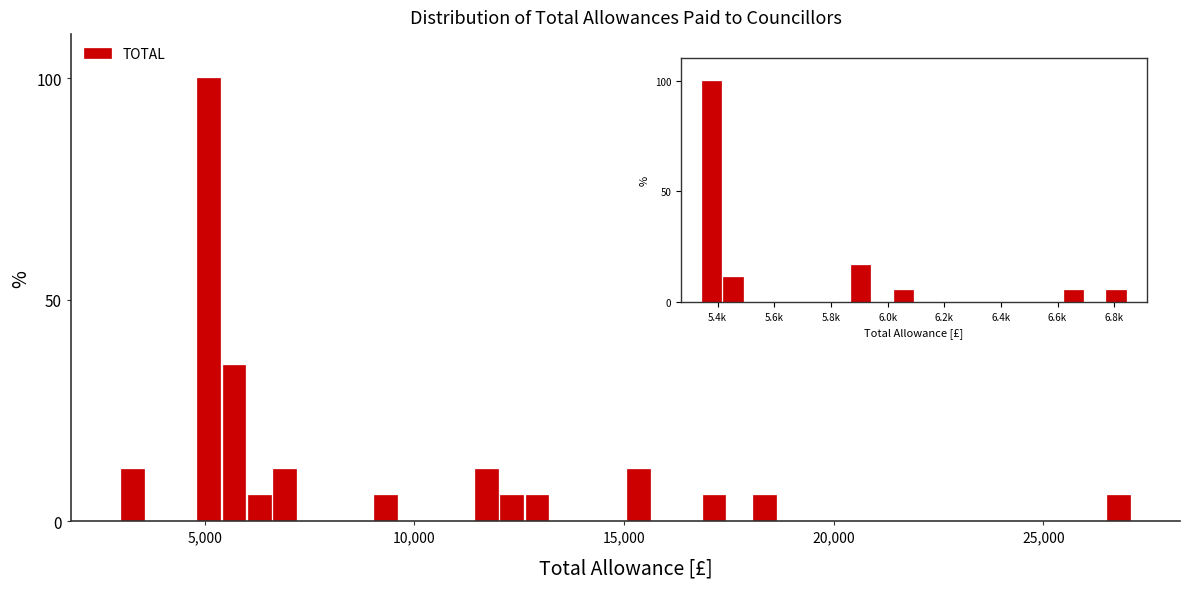

Read against the x-axis, roughly where is the centre of the tallest bar?

5000